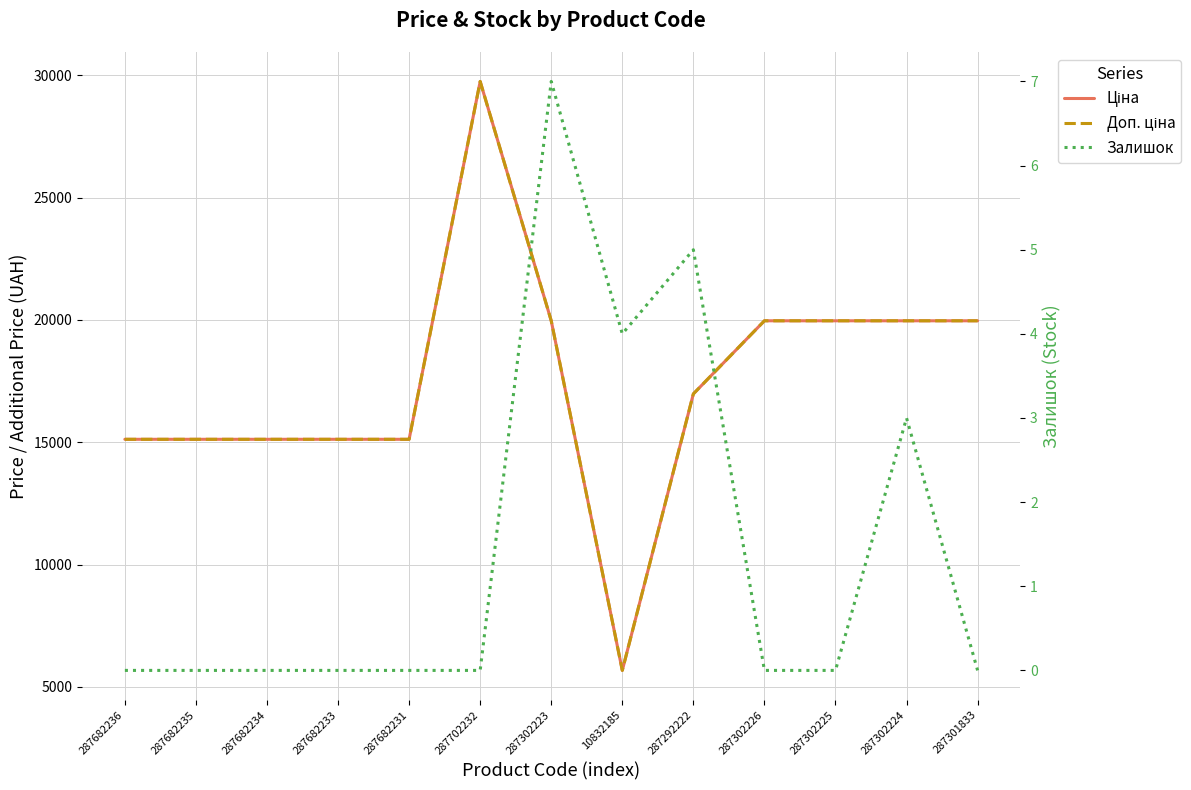

Is the value of Ціна at 287682234 greater than the value of Доп. ціна at 287302223?

No